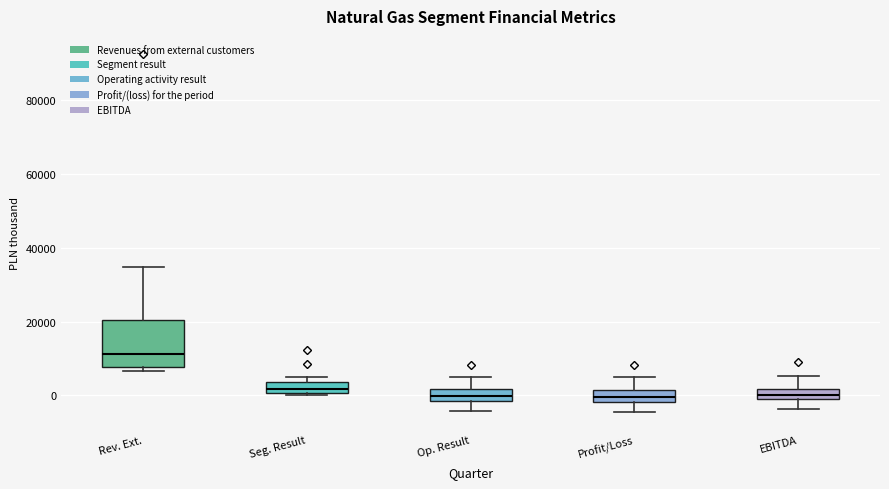

Where does the lower whisker of the box for EBITDA end on the y-axis? The values are not printed on the chart, so give them approximately, as read against the axis.

-4000